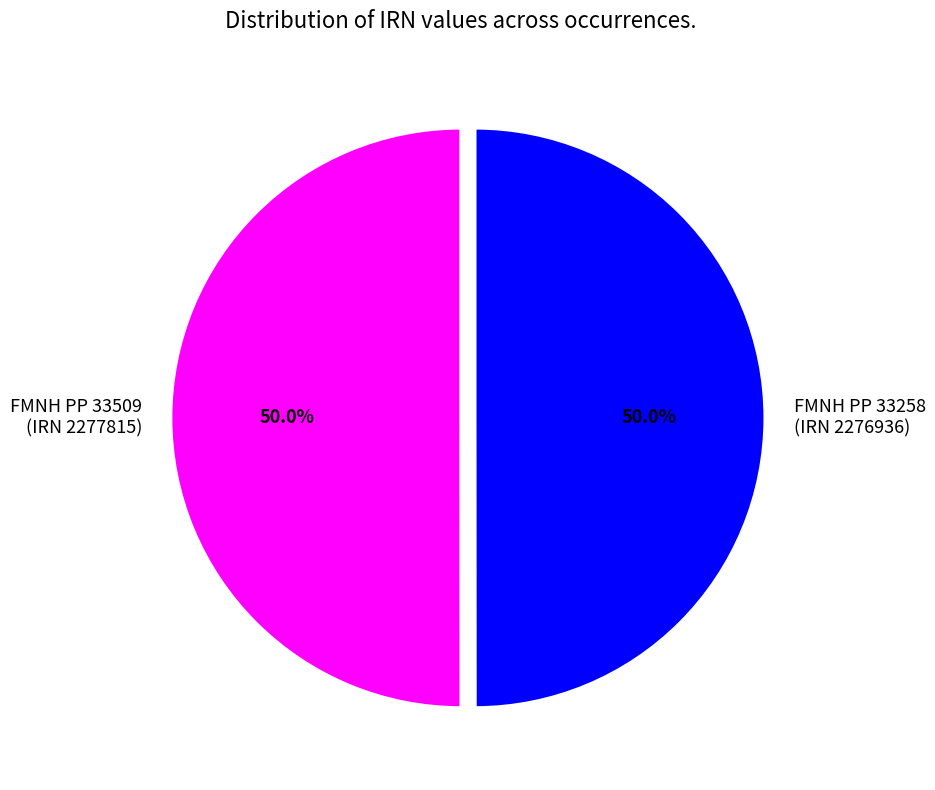

To the nearest percent, what is the average slice percentage?

50%